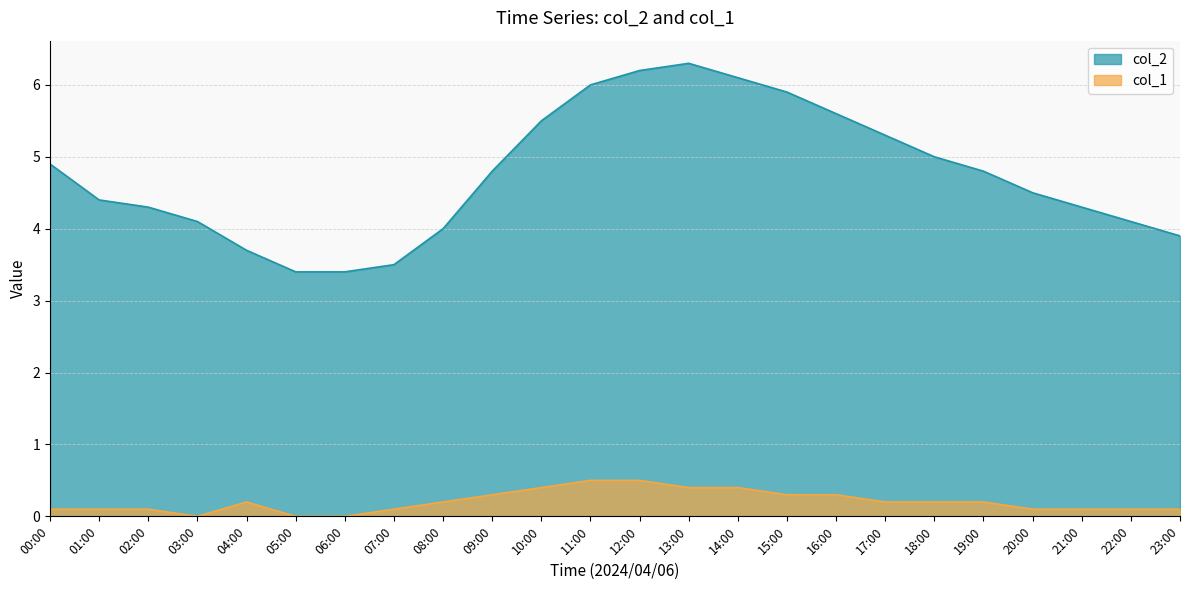

Reading left to right, extract all data points from this chart.

col_2: 00:00=4.9	01:00=4.4	02:00=4.3	03:00=4.1	04:00=3.7	05:00=3.4	06:00=3.4	07:00=3.5	08:00=4.0	09:00=4.8	10:00=5.5	11:00=6.0	12:00=6.2	13:00=6.3	14:00=6.1	15:00=5.9	16:00=5.6	17:00=5.3	18:00=5.0	19:00=4.8	20:00=4.5	21:00=4.3	22:00=4.1	23:00=3.9
col_1: 00:00=0.1	01:00=0.1	02:00=0.1	03:00=0.0	04:00=0.2	05:00=0.0	06:00=0.0	07:00=0.1	08:00=0.2	09:00=0.3	10:00=0.4	11:00=0.5	12:00=0.5	13:00=0.4	14:00=0.4	15:00=0.3	16:00=0.3	17:00=0.2	18:00=0.2	19:00=0.2	20:00=0.1	21:00=0.1	22:00=0.1	23:00=0.1